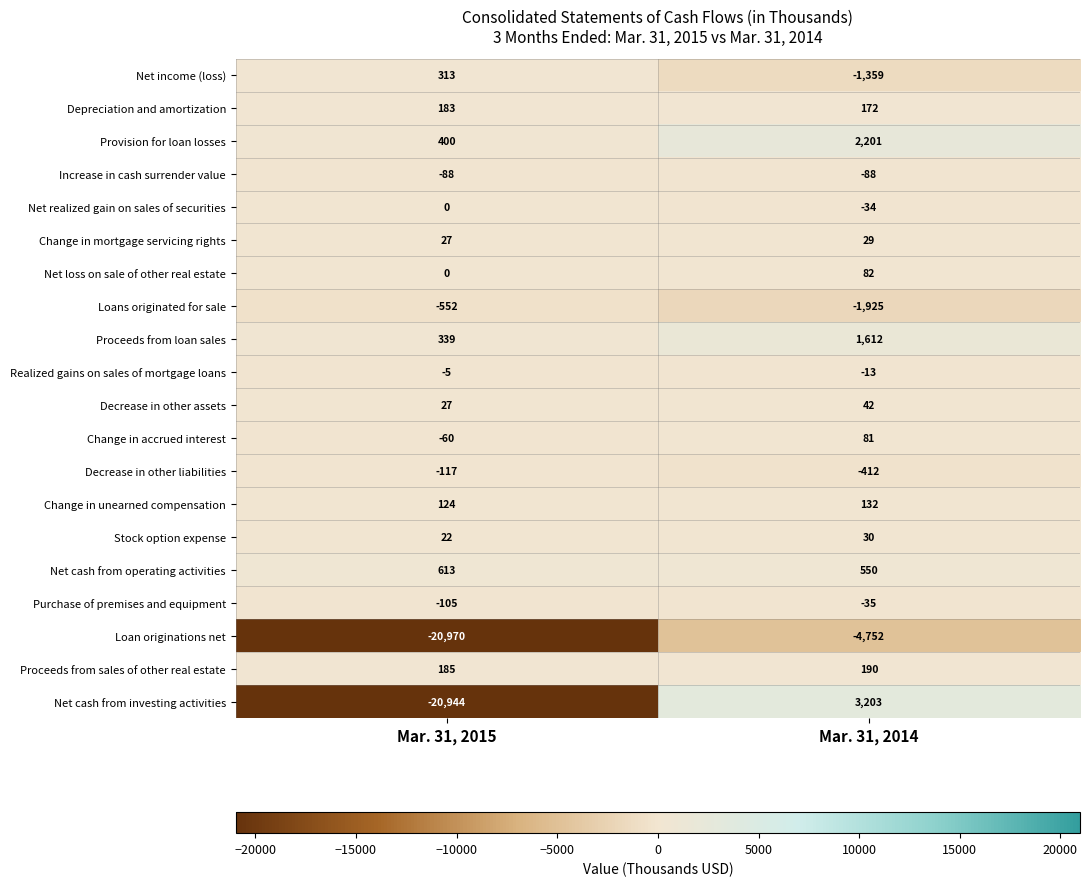

Which category has the highest value in the Change in unearned compensation series?

Mar. 31, 2014